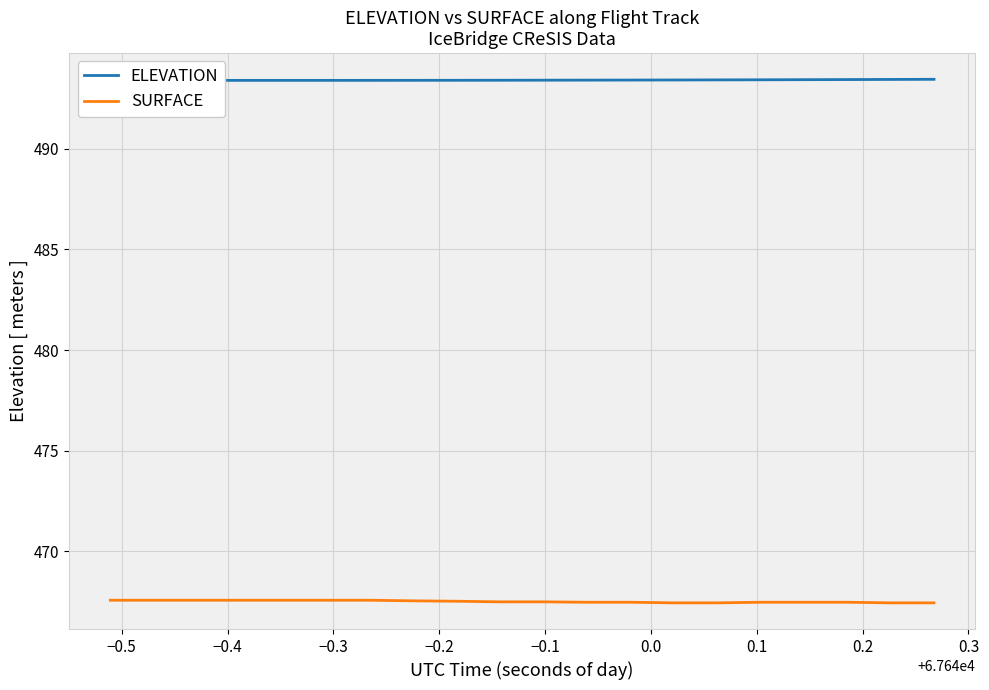

What is the maximum value shown in the chart?

493.5